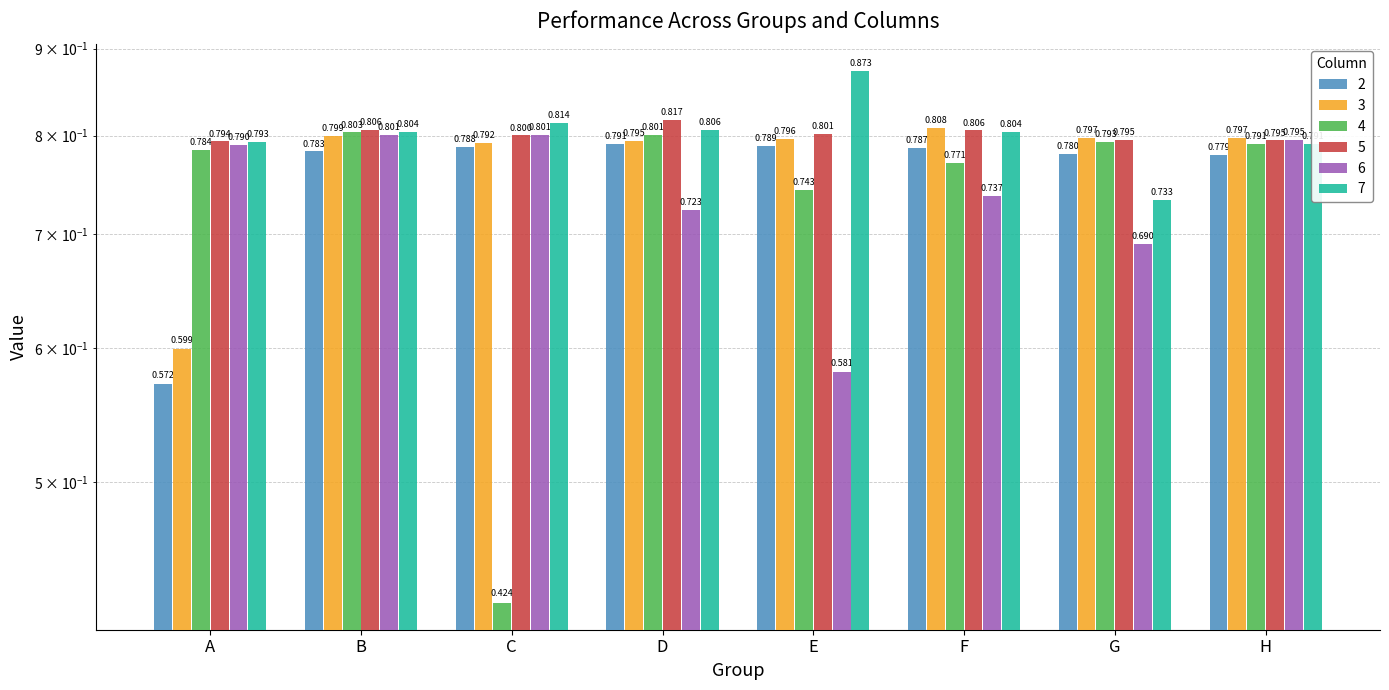

What is the value of the 5 bar at the 1st from the left?

0.8